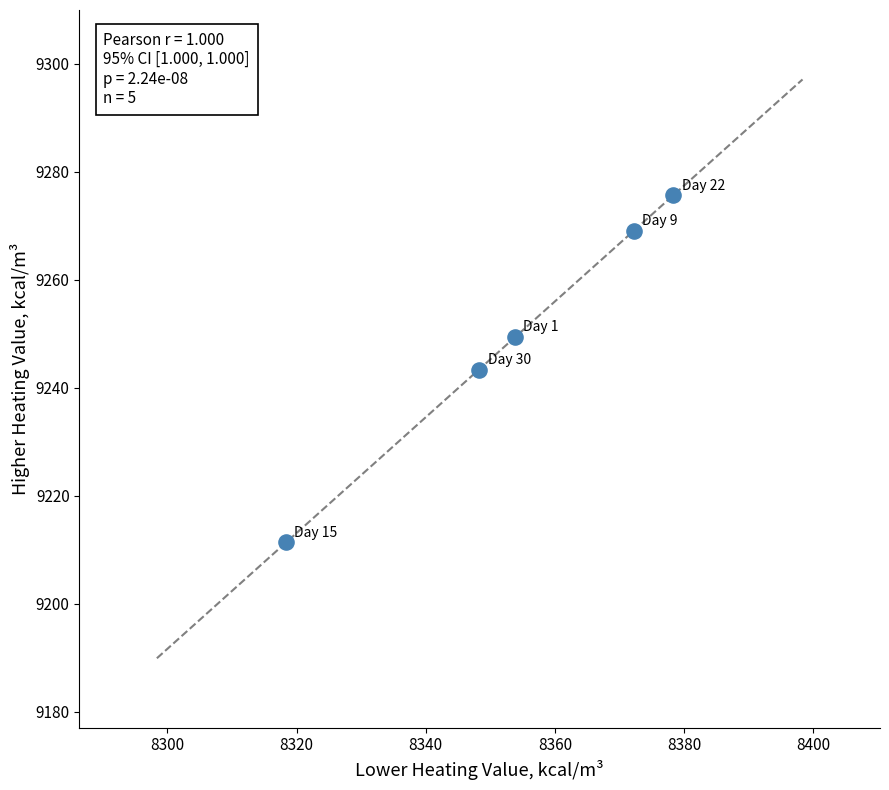

What is the average Y value?

9249.8